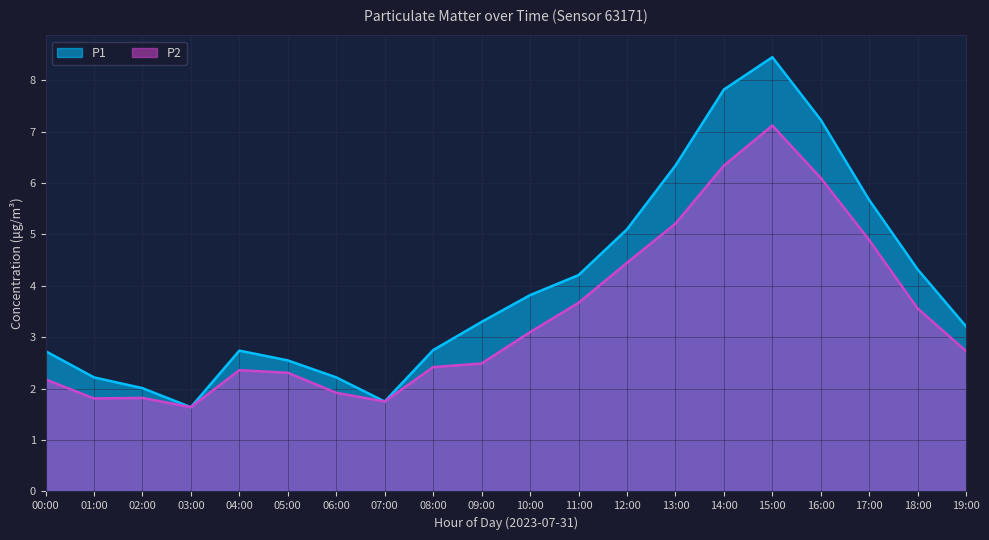

At how many categories does at least one series exceed 6?

4